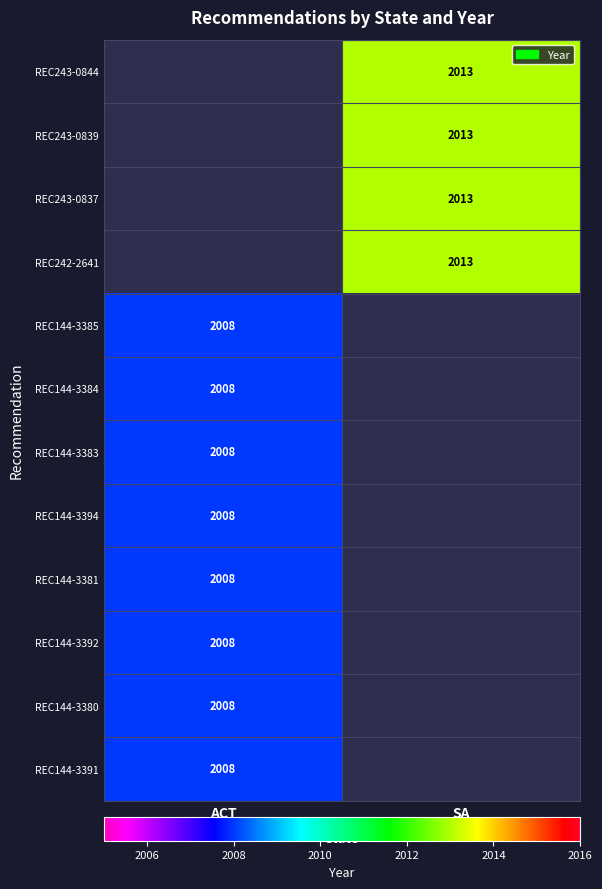

The value of REC243-0837 at SA is 2013. True or false?

True